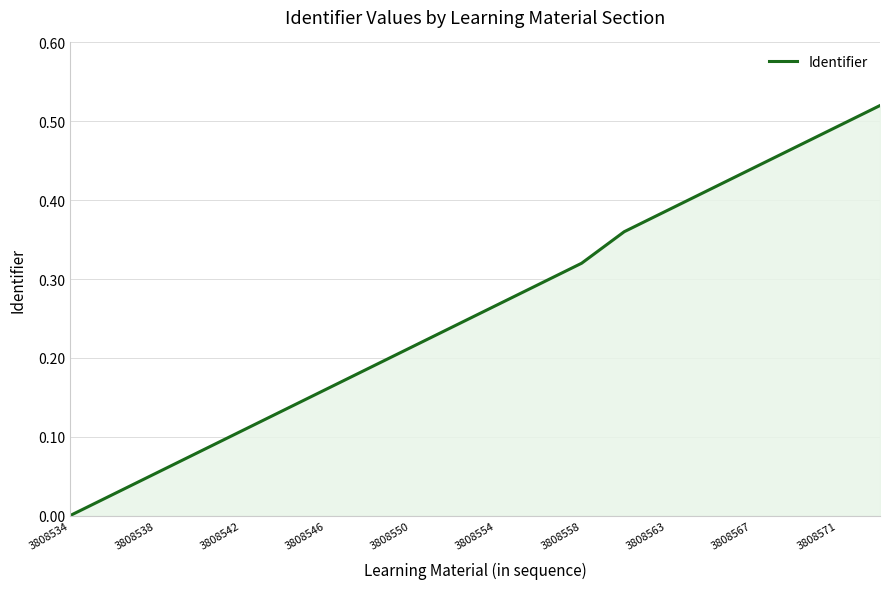

True or false: there are more than 2 points higher than both neighbors.

False